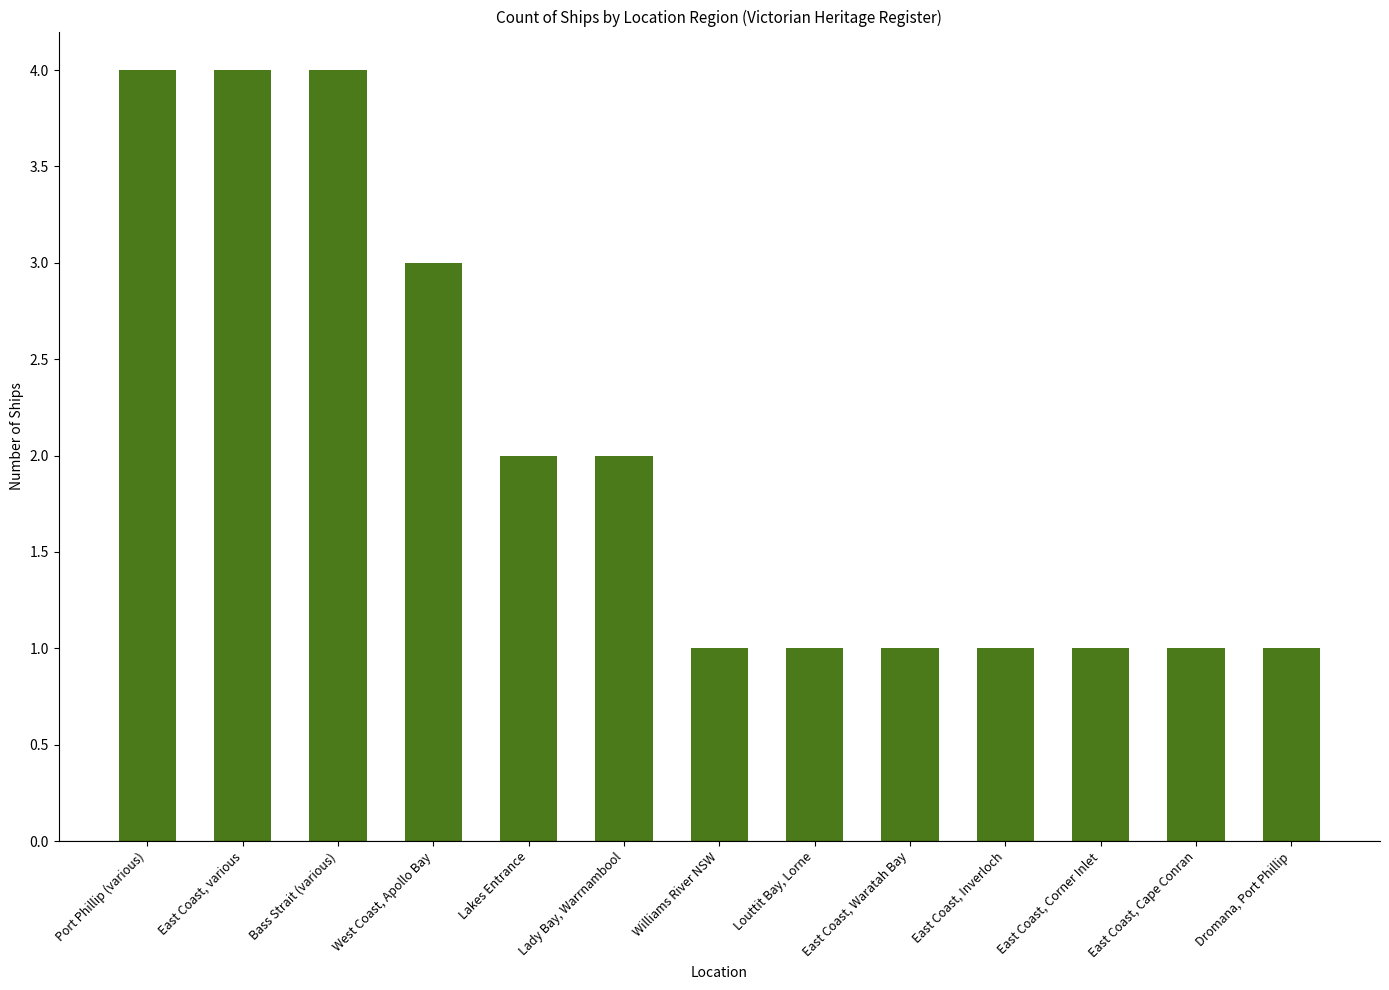

Approximately how many times larger is the value at East Coast, Corner Inlet compared to East Coast, Inverloch?

1.0